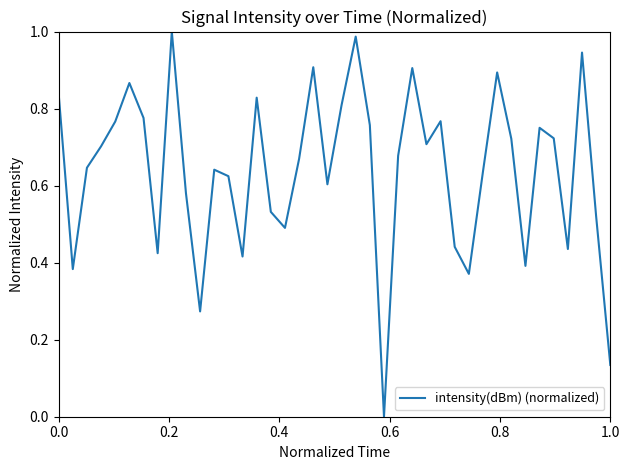

How many series are shown in this chart?

1